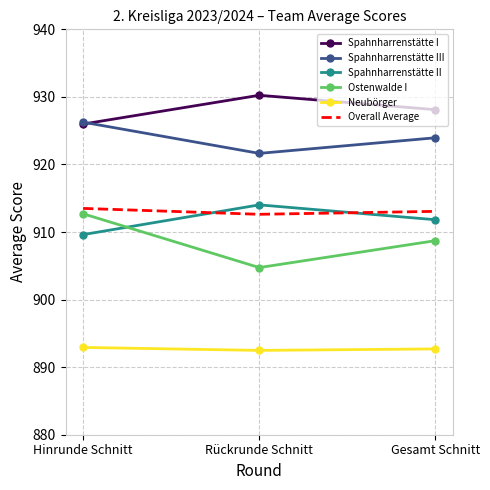

What is the total value across all series at Gesamt Schnitt?

5478.4